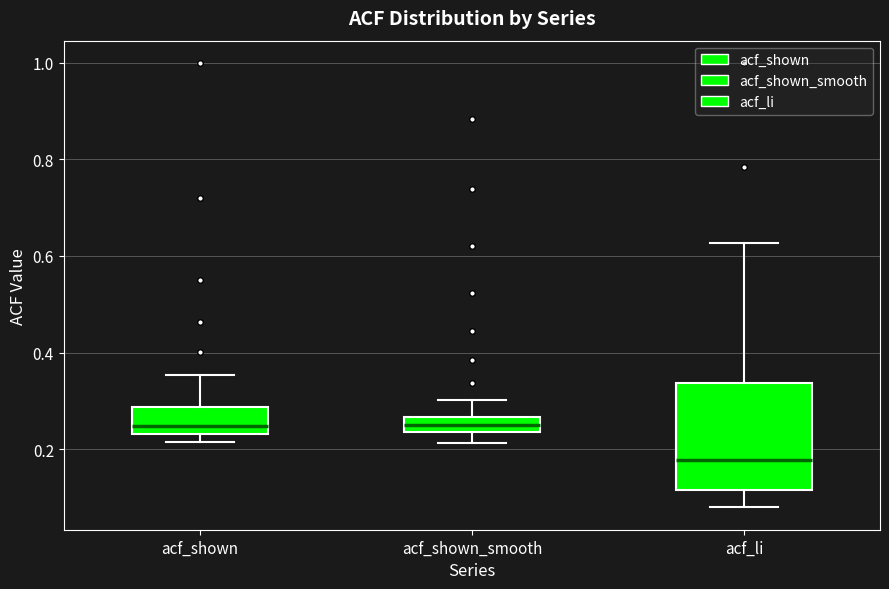

Which box is the tallest, from its lower edge to its upper edge?

acf_li